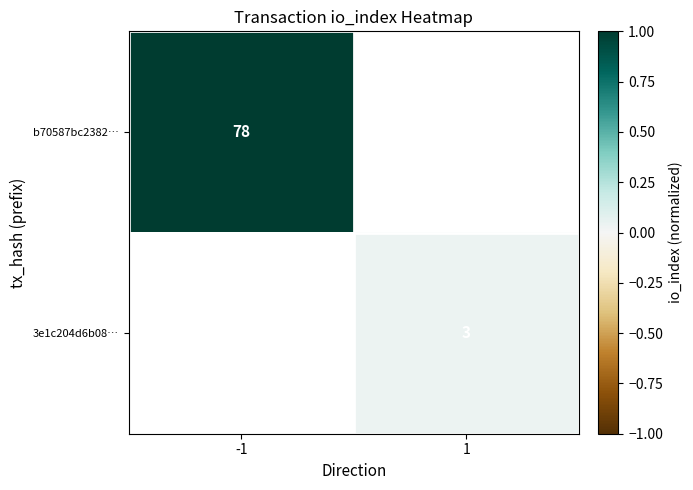

The value of b70587bc2382… at -1 is 120. True or false?

False